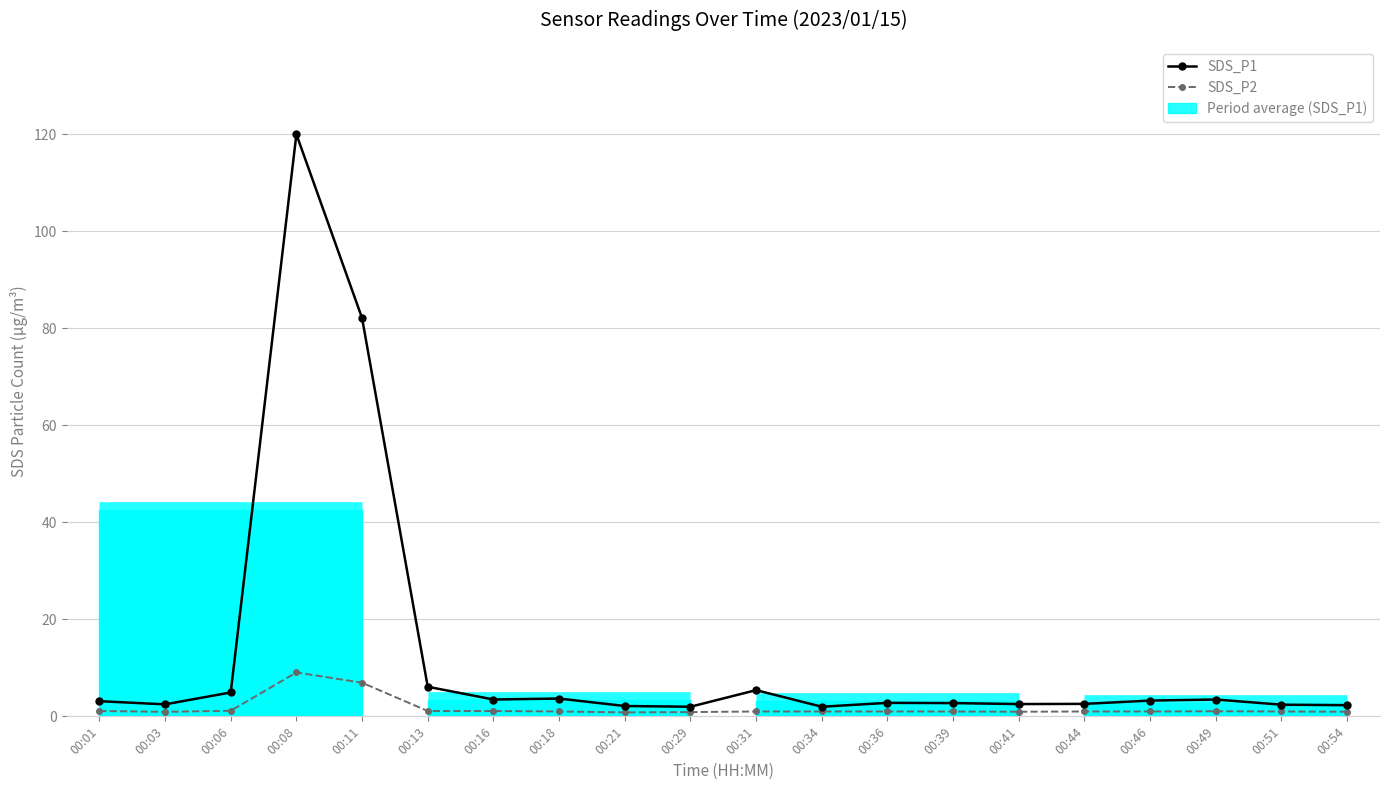

In SDS_P2, how many points are lower than both neighbors (excluding endpoints)?

3